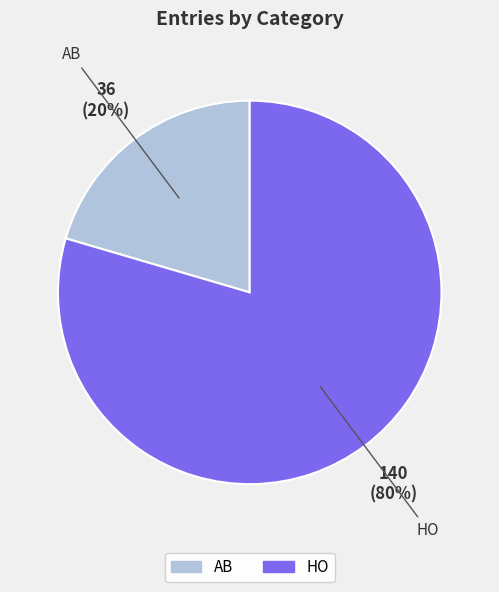

What percentage is the AB slice, to the nearest percent?

20%